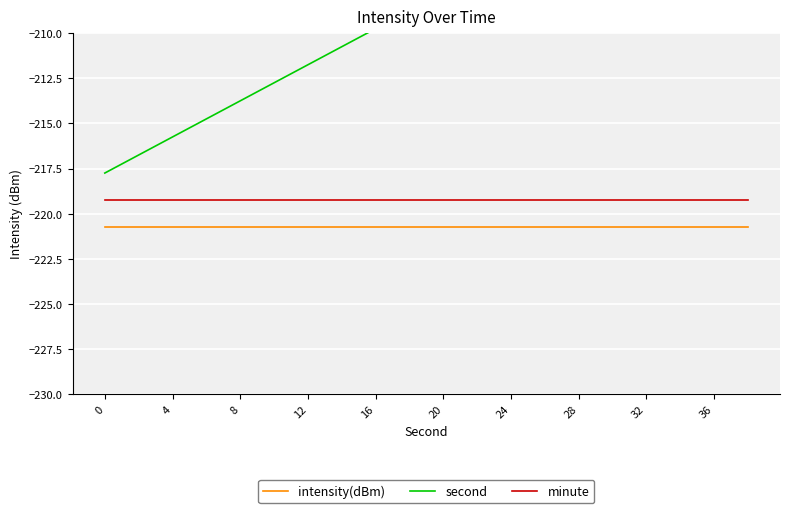

Rank the series by their maximum value, from lowest to highest.

intensity(dBm), minute, second